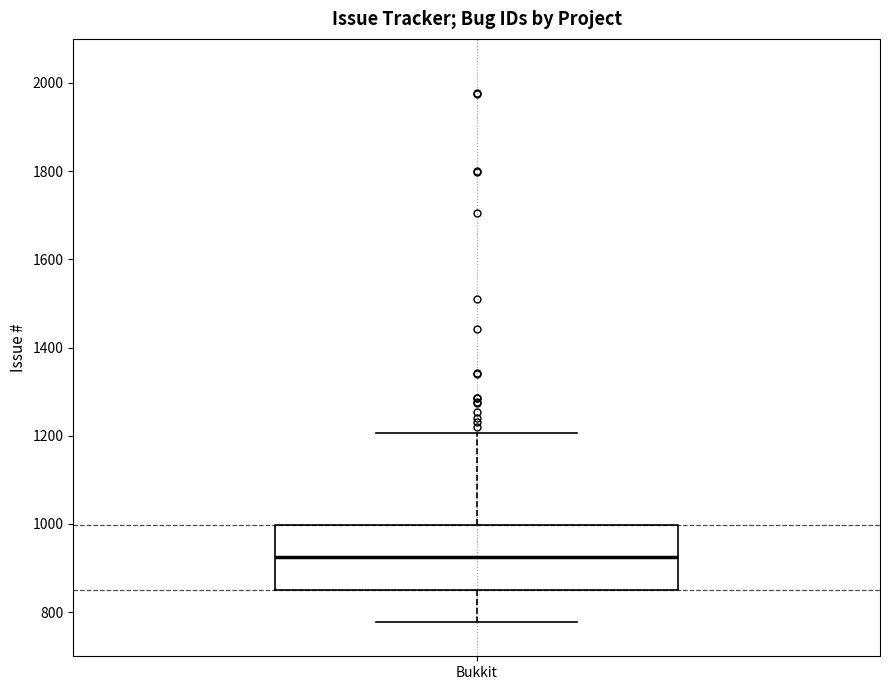

Read this box plot against the y-axis: the position of the median line, the range covered by the box, and the ends of both whiskers. The values are not printed on the chart, so give them approximately, as read against the axis.

median 920, box 860 to 1000, whiskers 780 to 1200